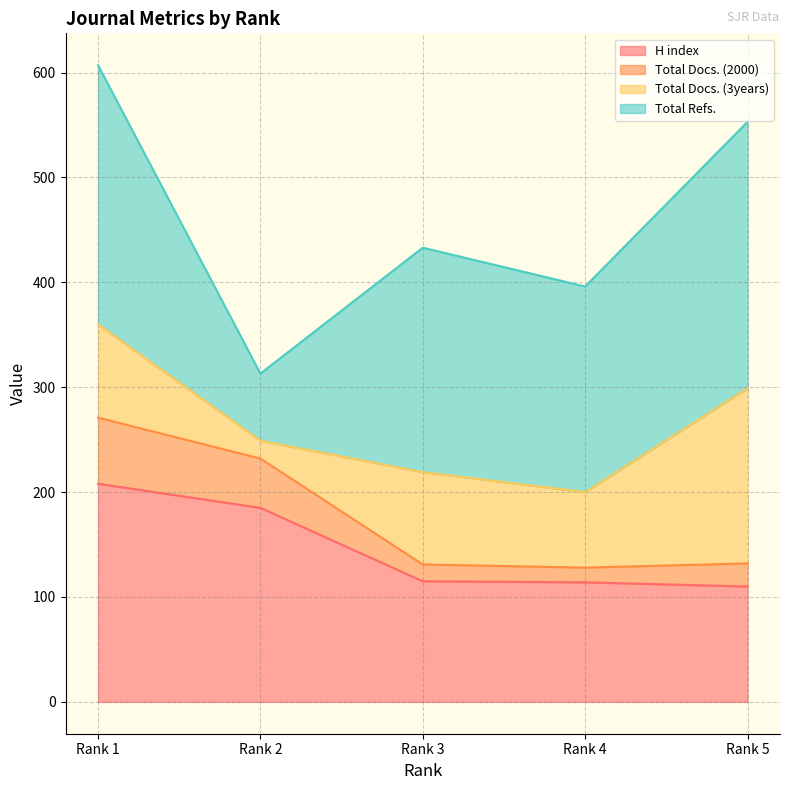

What is the minimum value for H index?

110